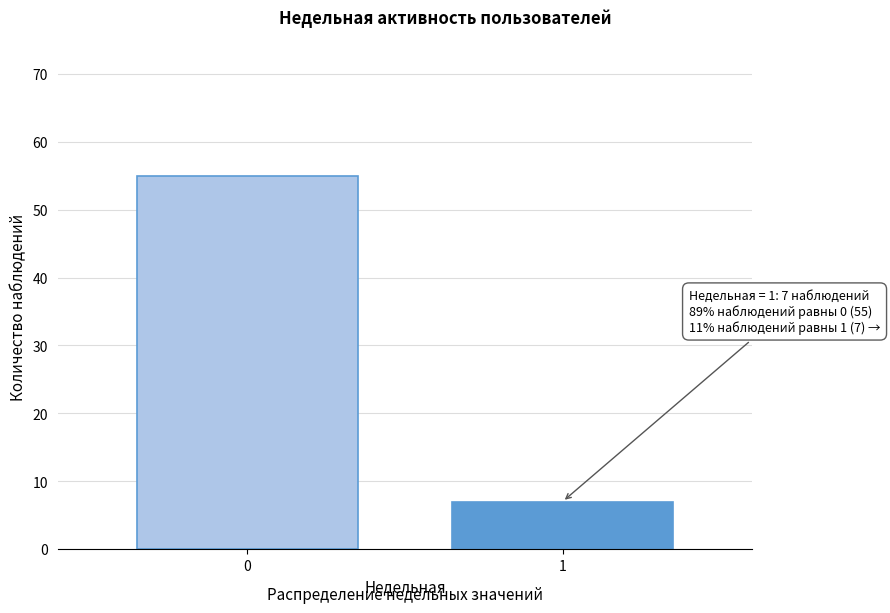

Reading left to right, transcribe all the data shown in this chart.

55	7